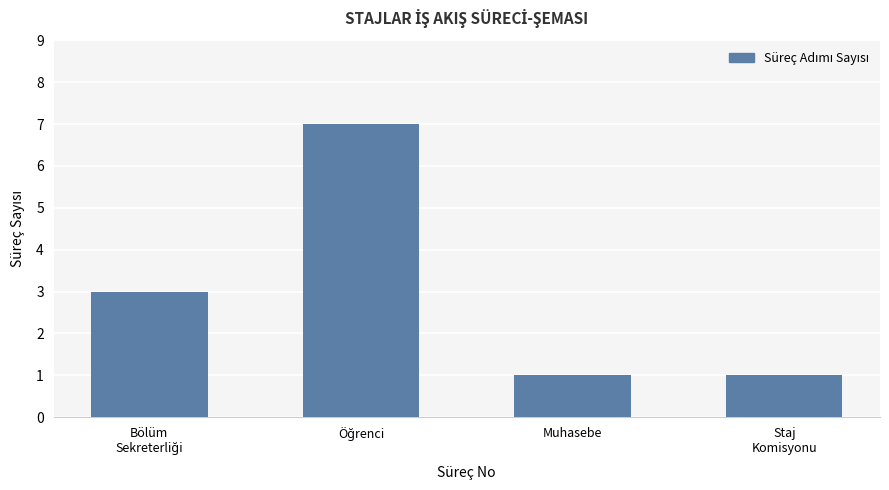

What is the label of the 3rd bar from the left?

Muhasebe